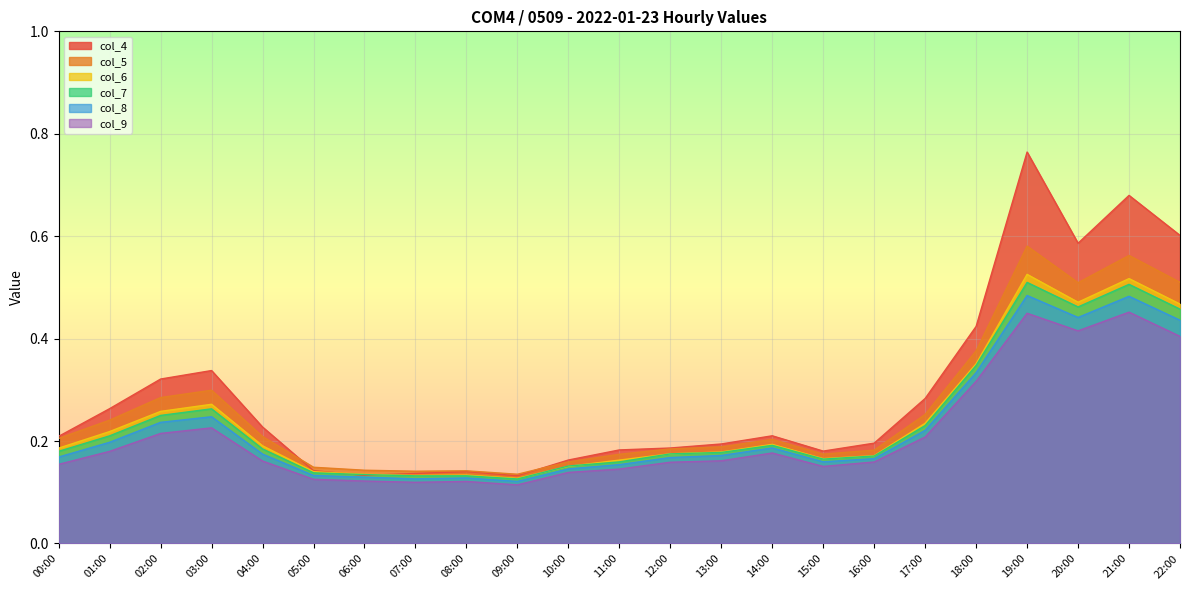

True or false: col_9 and col_8 intersect in this chart.

False